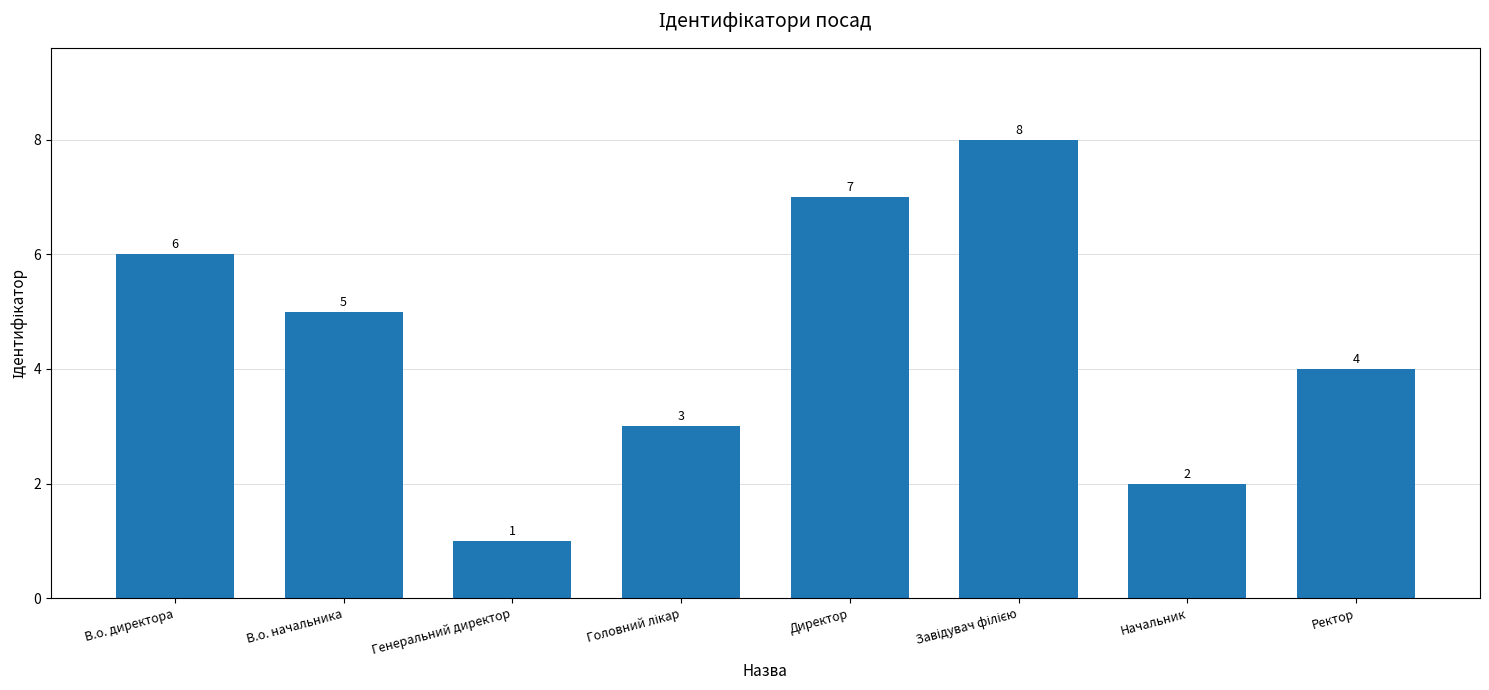

Reading right to left, extract all data points from this chart.

4	2	8	7	3	1	5	6